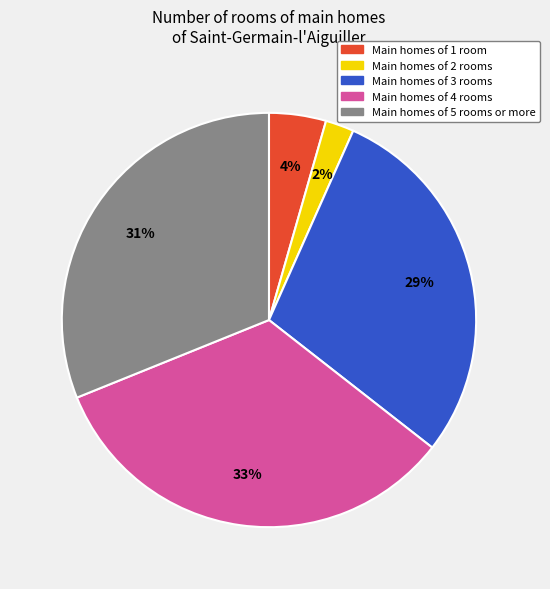

Does any single category account for the majority?

No